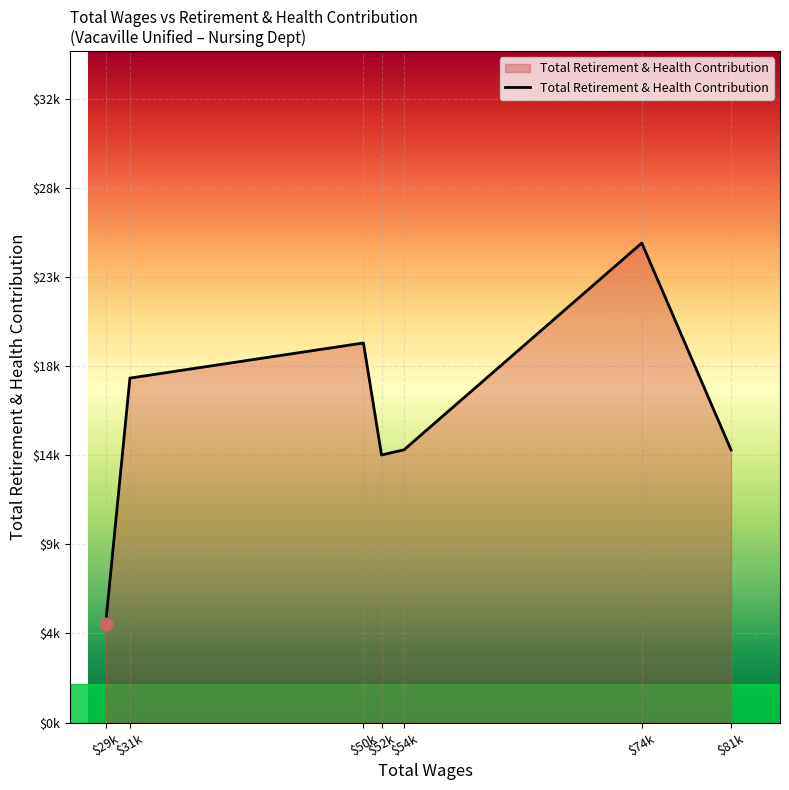

What is the change in value from $31k to $74k?

+7107